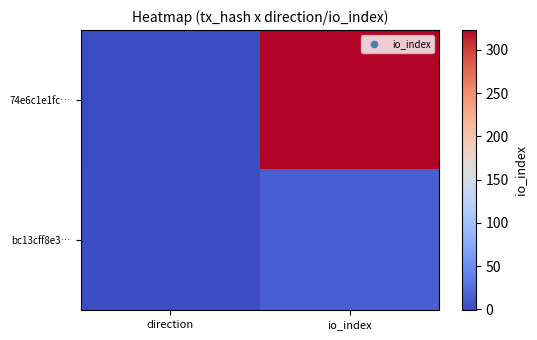

Reading left to right, list all the values displayed in this chart.

74e6c1e1fc…: direction=-1	io_index=323
bc13cff8e3…: direction=1	io_index=14